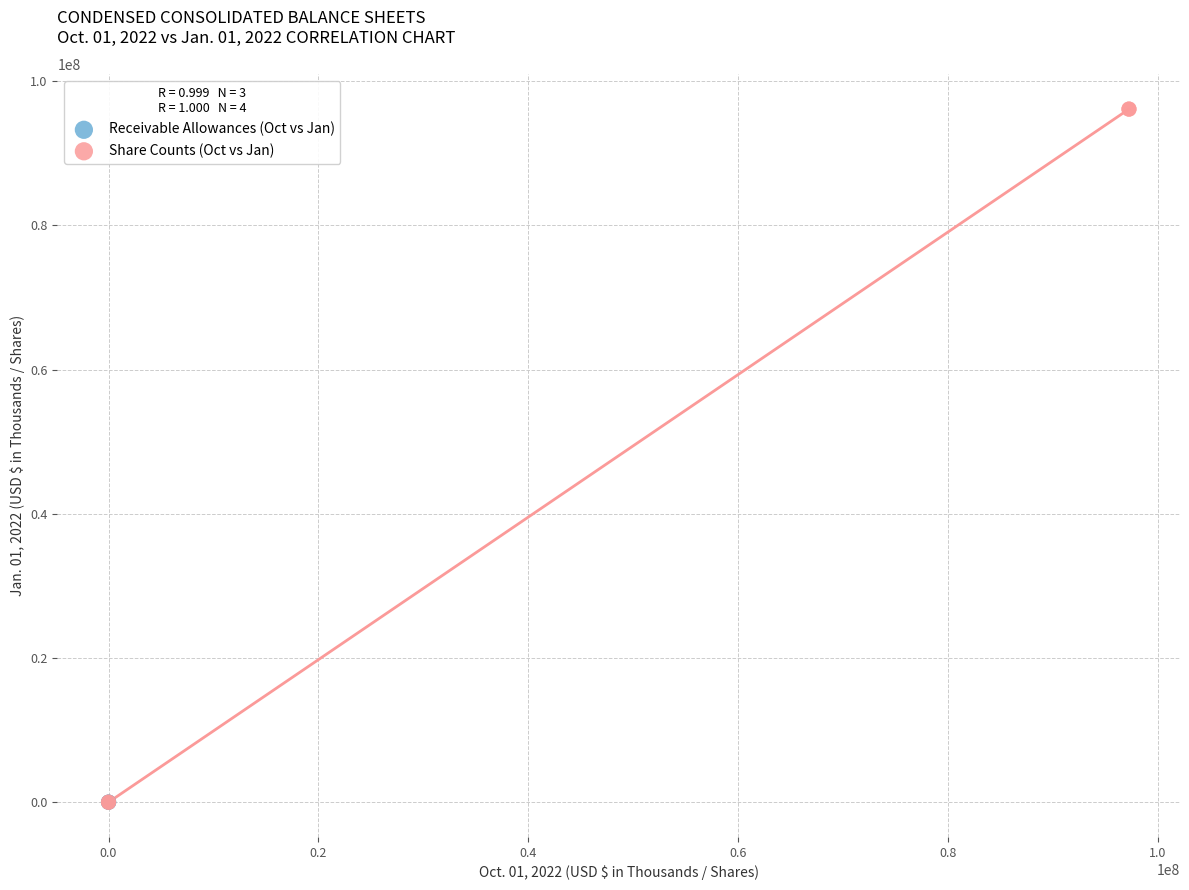

Which series has the widest spread of Y values?

Share Counts (Oct vs Jan)